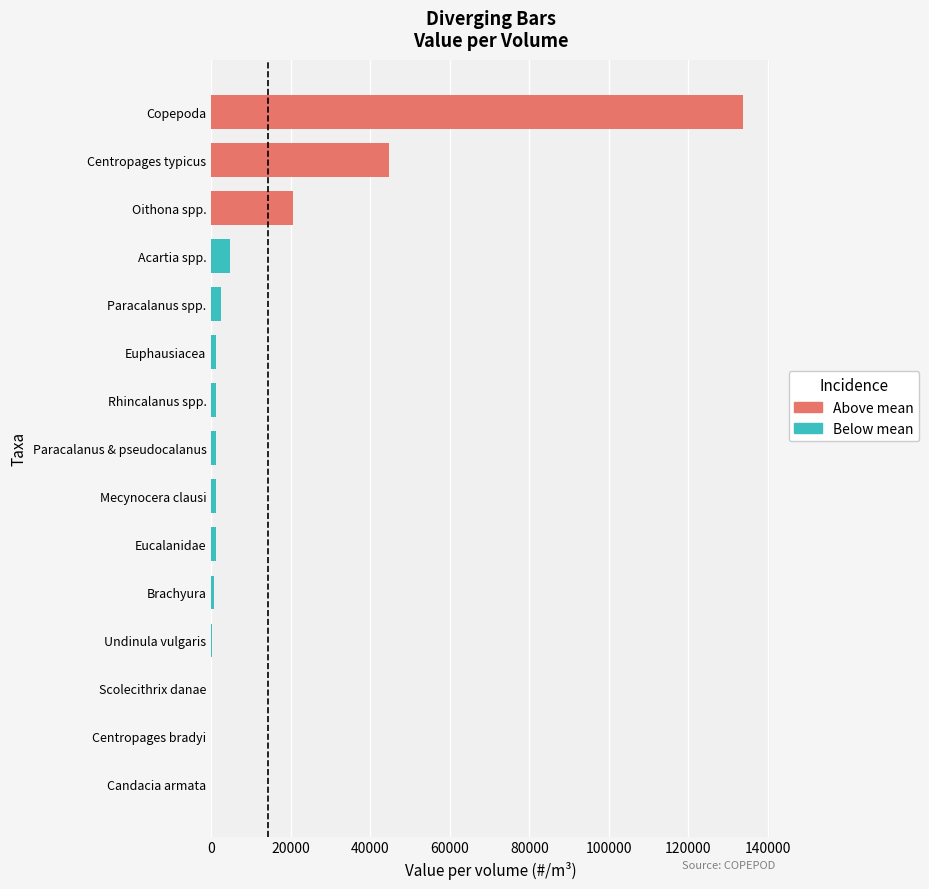

The Centropages typicus series shows 20862.3 at Eucalanidae. True or false?

False